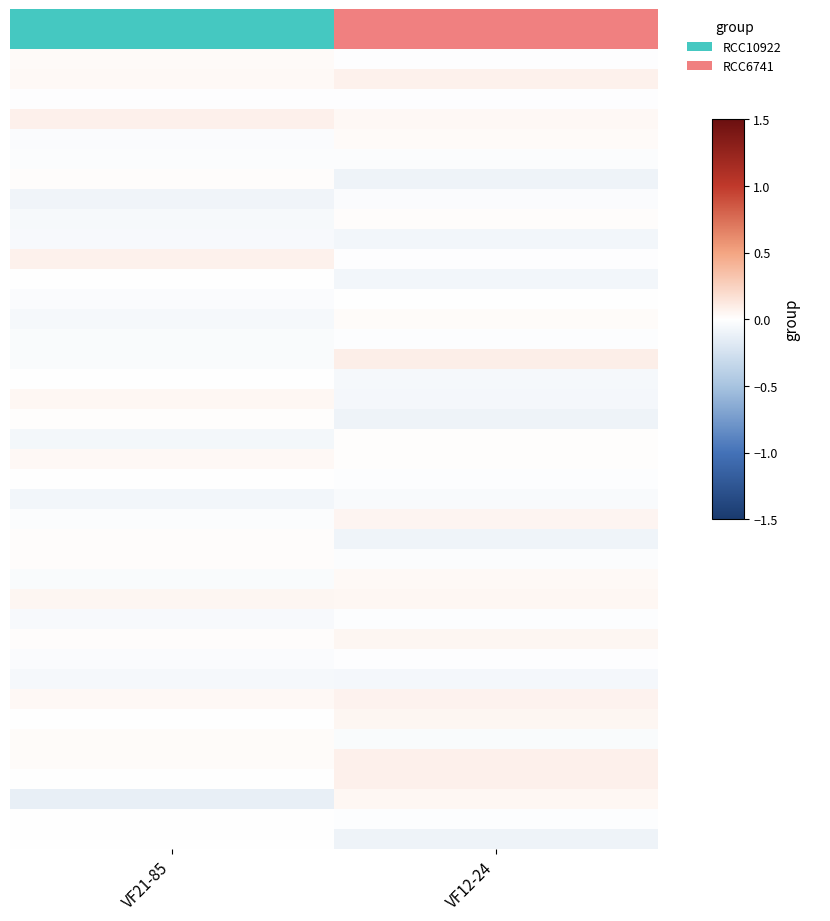

What is the smallest value displayed?

-0.1